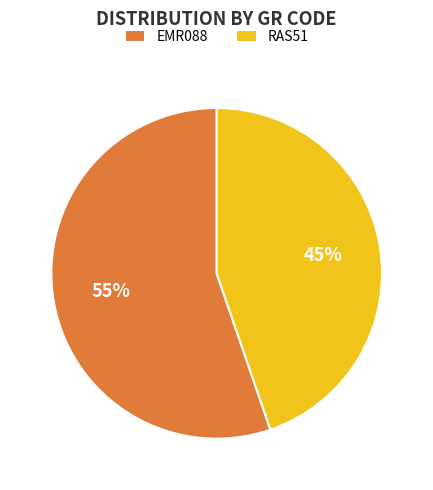

Is the sum of RAS51 and EMR088 greater than half?

Yes